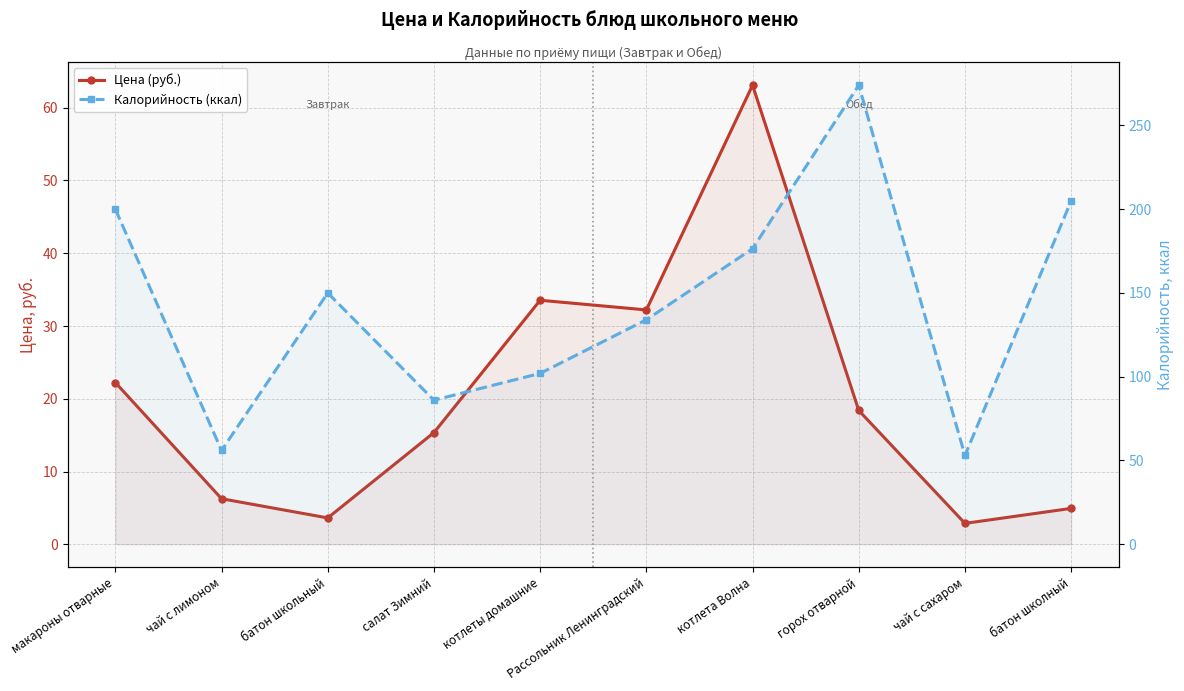

What is the total value across all series at котлета Волна?

239.5